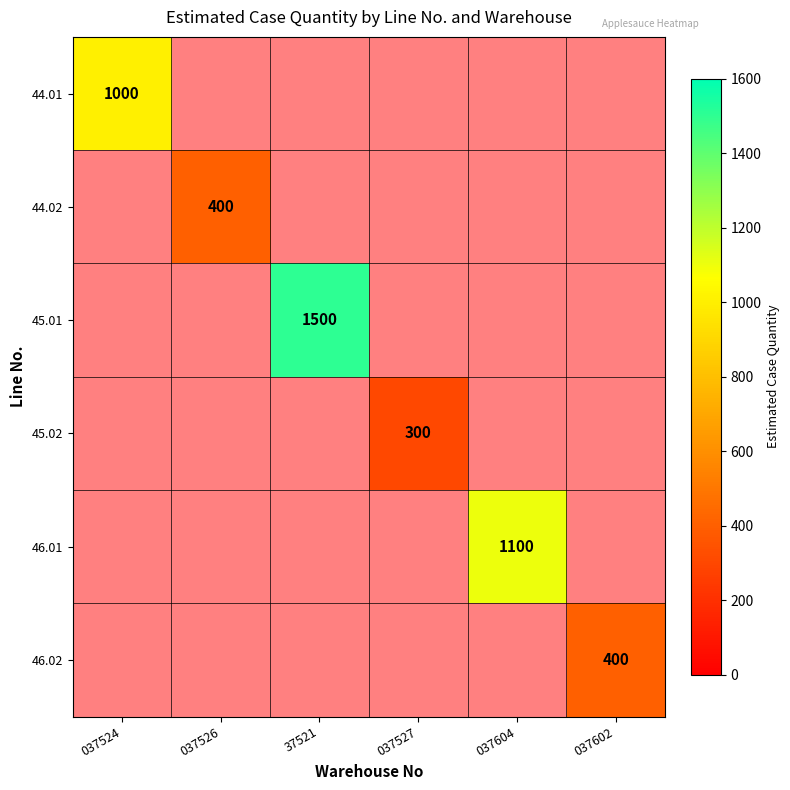

Is it true that 44.02 equals 0.0 at 37521?

True